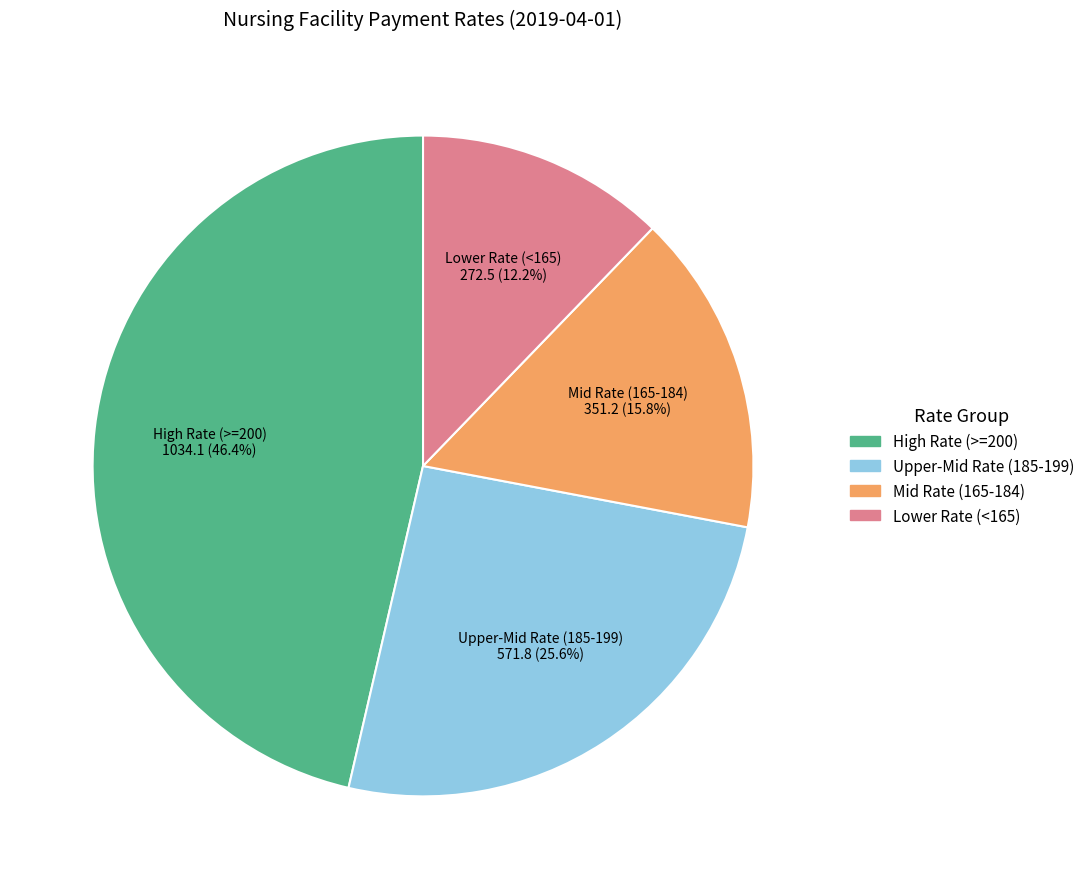

Is there any slice that represents more than half of the pie?

No